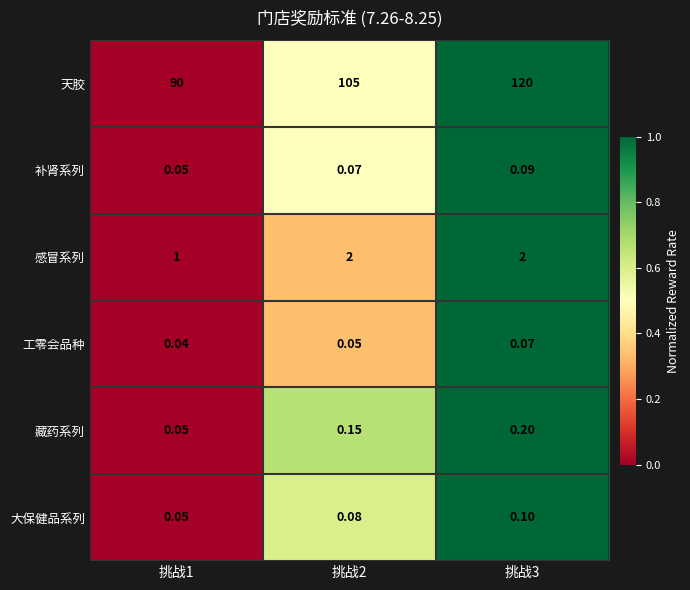

Which series has the largest total across all categories?

天胶